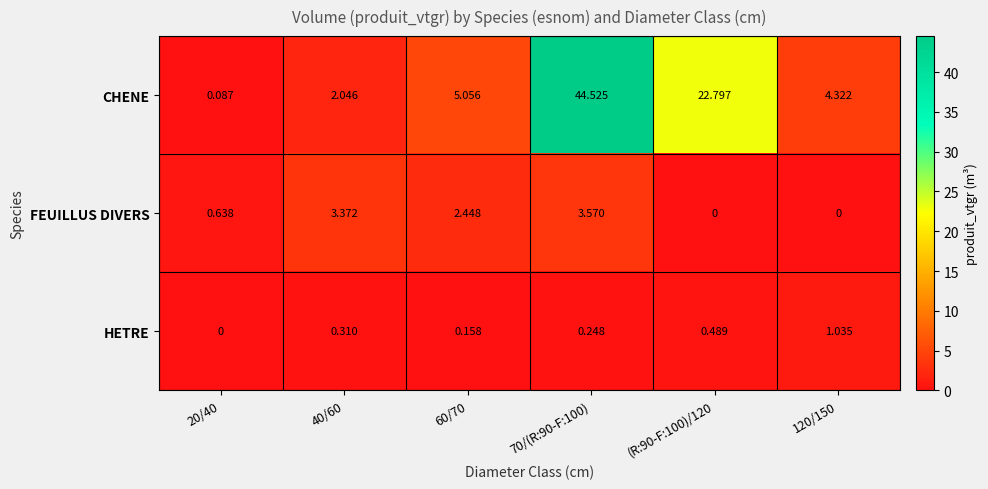

At which category is the sum across all series the highest?

70/(R:90-F:100)